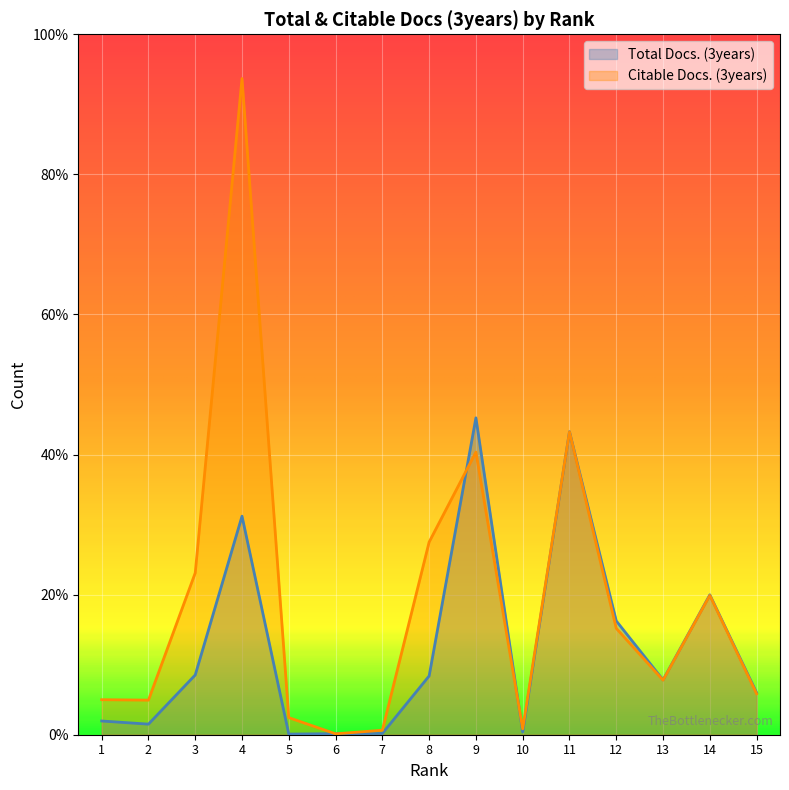

Does the chart display data point markers on the line(s)?

No